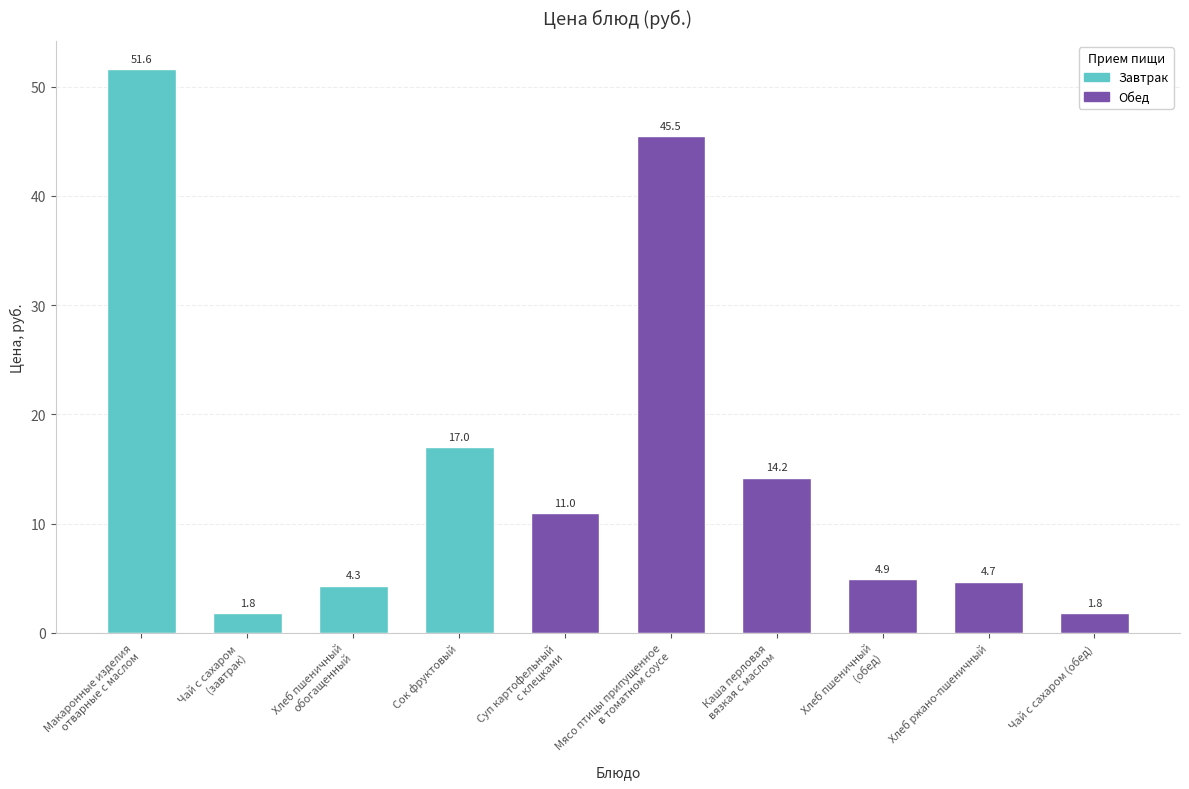

At which label is the value closest to 26?

Сок фруктовый